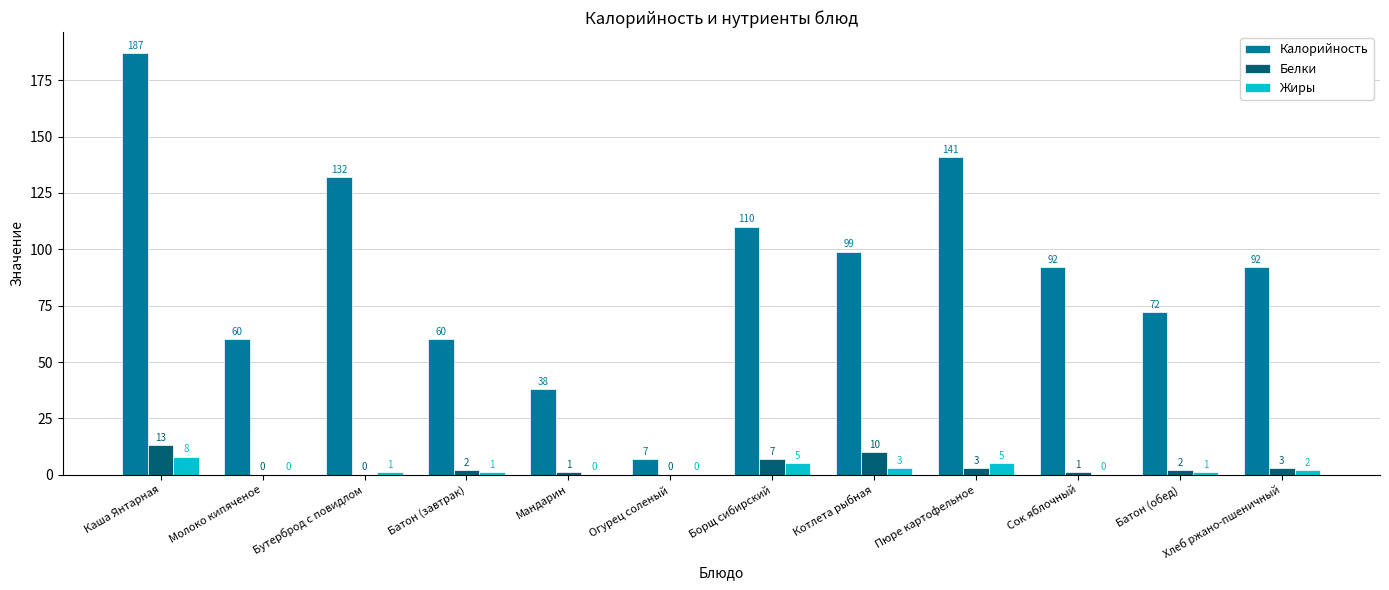

What is the sum of the Калорийность values at Батон (завтрак) and Борщ сибирский?

170